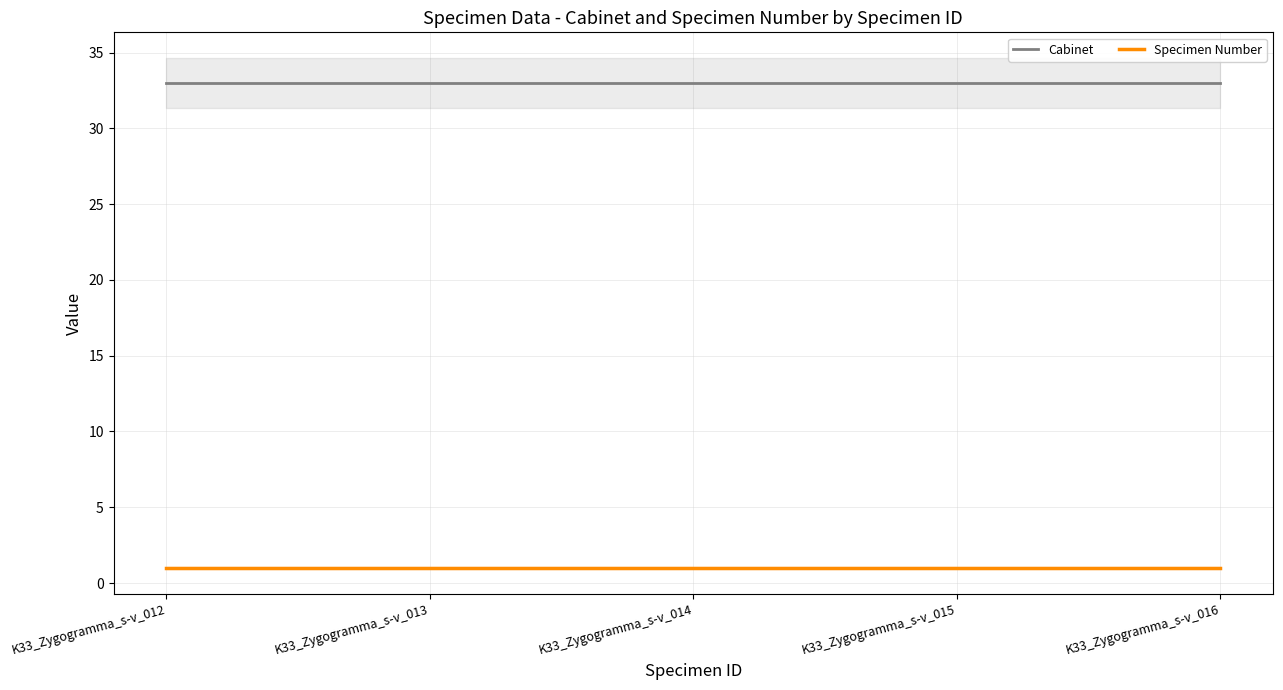

Which series changed the most between K33_Zygogramma_s-v_013 and K33_Zygogramma_s-v_015?

Cabinet